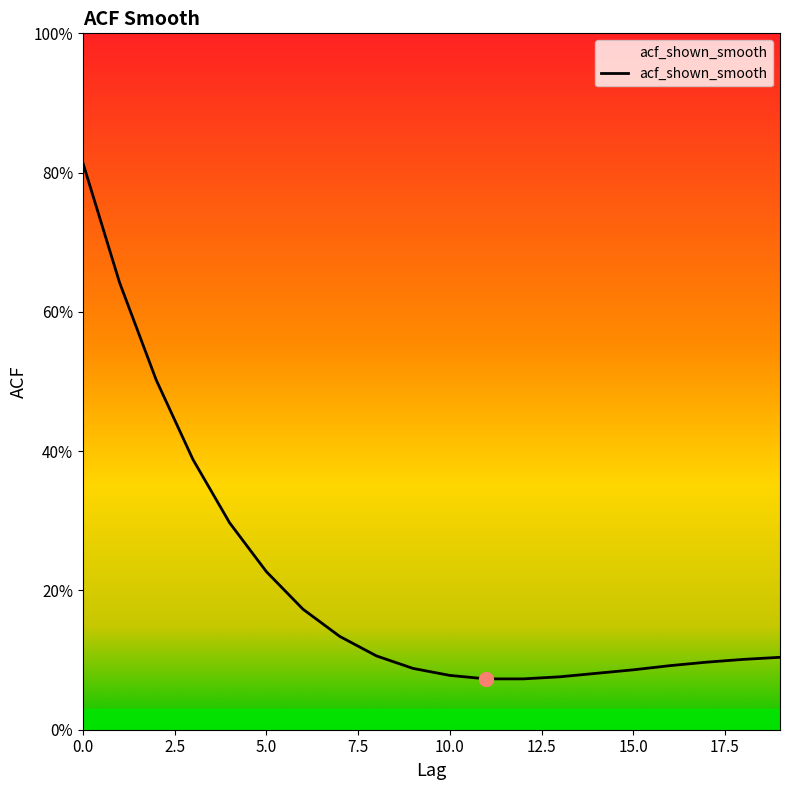

What is the smallest value displayed?

0.1